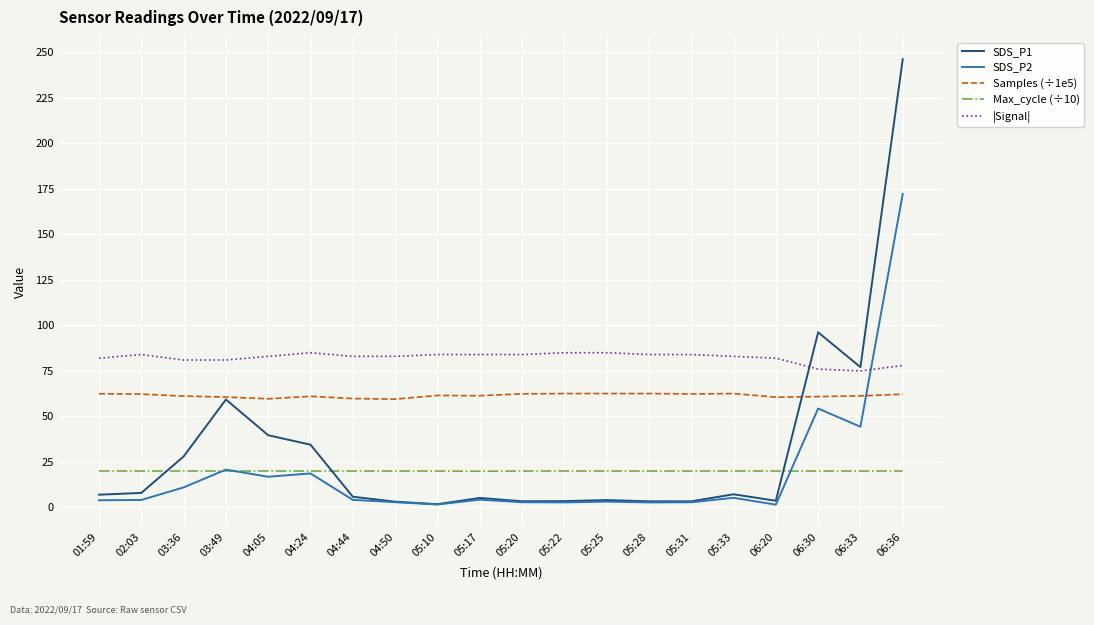

What are all the series names shown in the legend?

SDS_P1, SDS_P2, Samples (÷1e5), Max_cycle (÷10), |Signal|